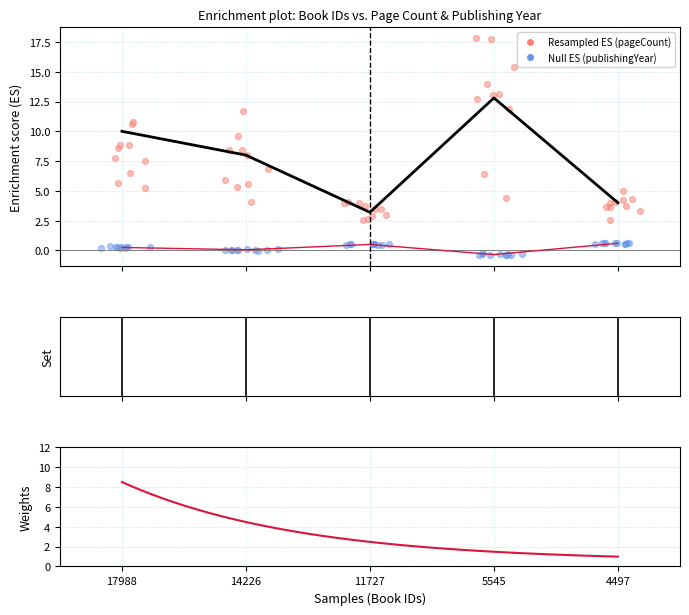

At how many categories does at least one series exceed 7?

3